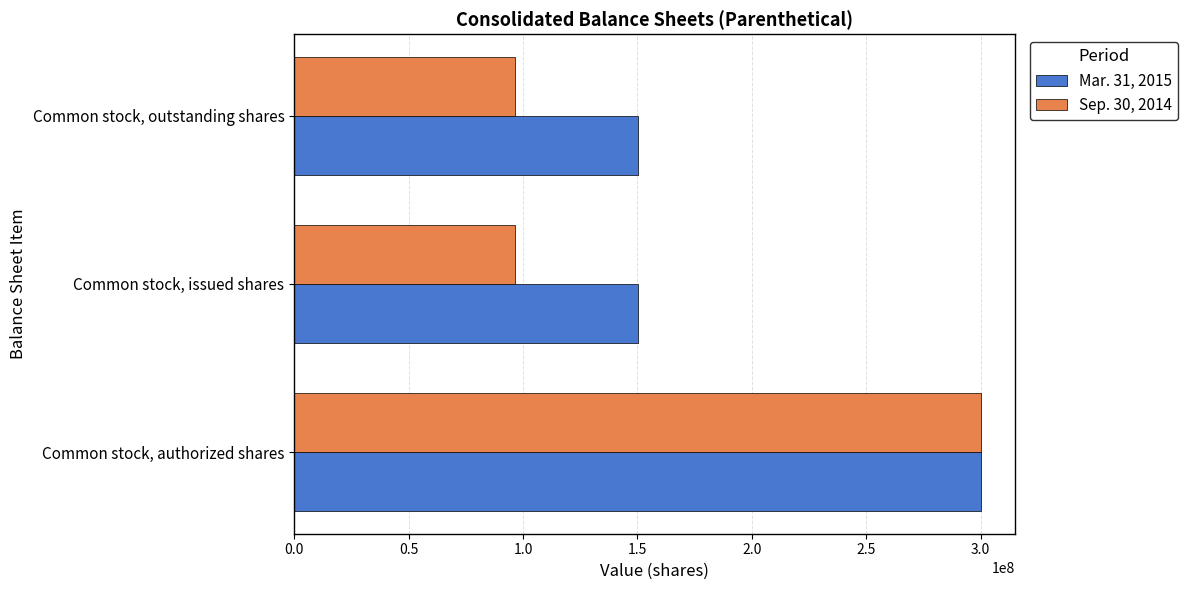

What is the difference between the maximum and minimum values in the Mar. 31, 2015 series?

149970773